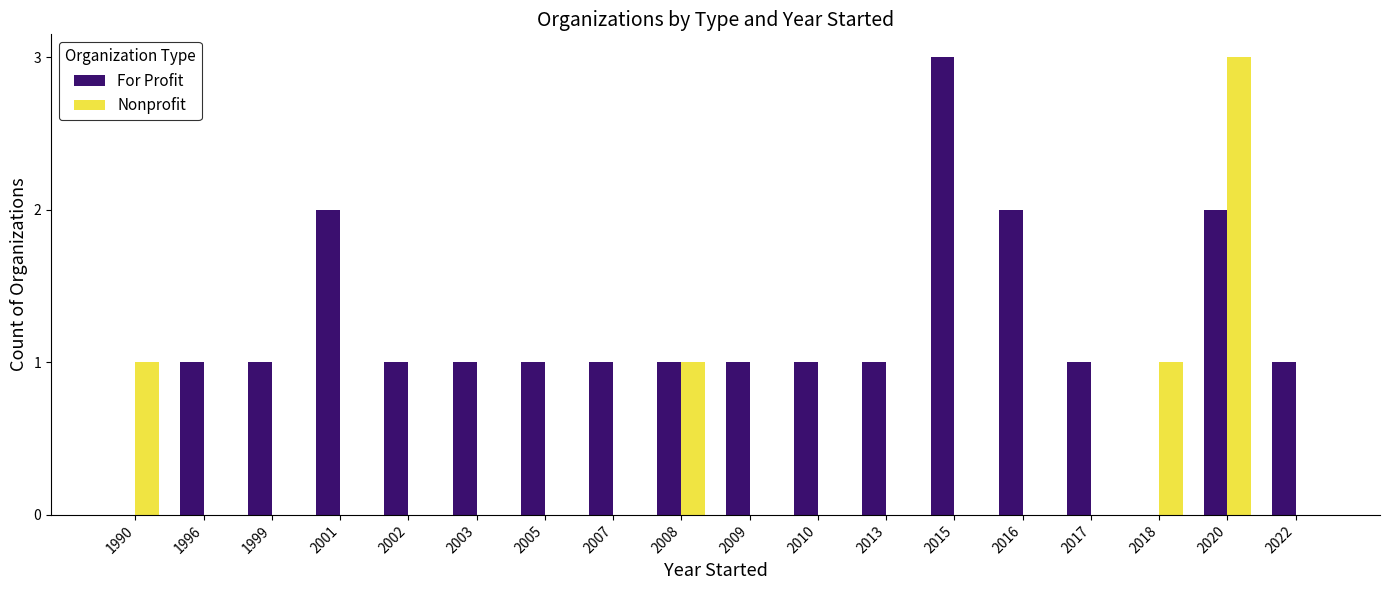

What is the sum of all Nonprofit values?

6